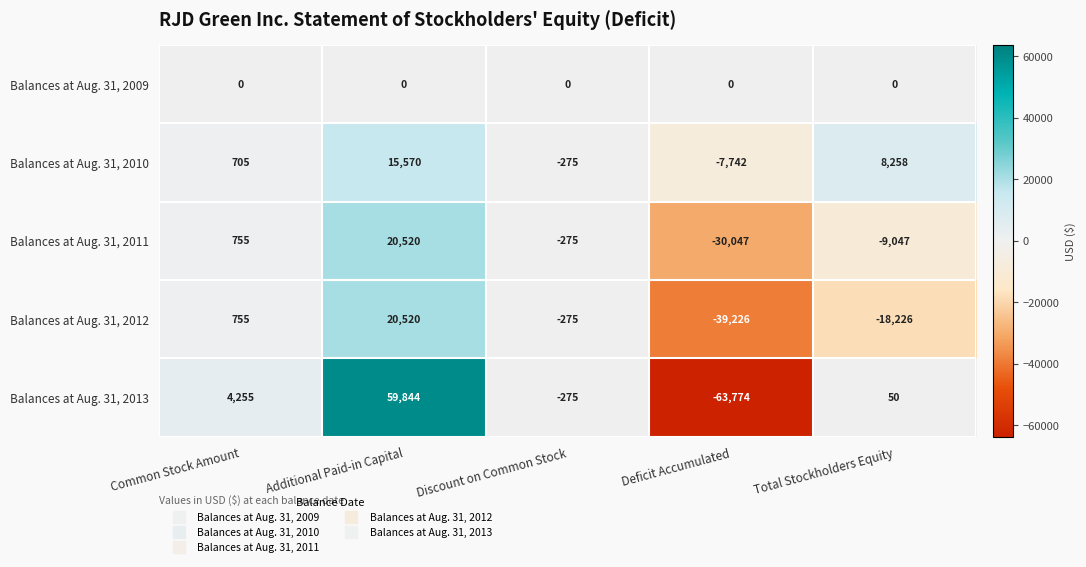

Which series changed the most between Common Stock Amount and Total Stockholders Equity?

Balances at Aug. 31, 2012